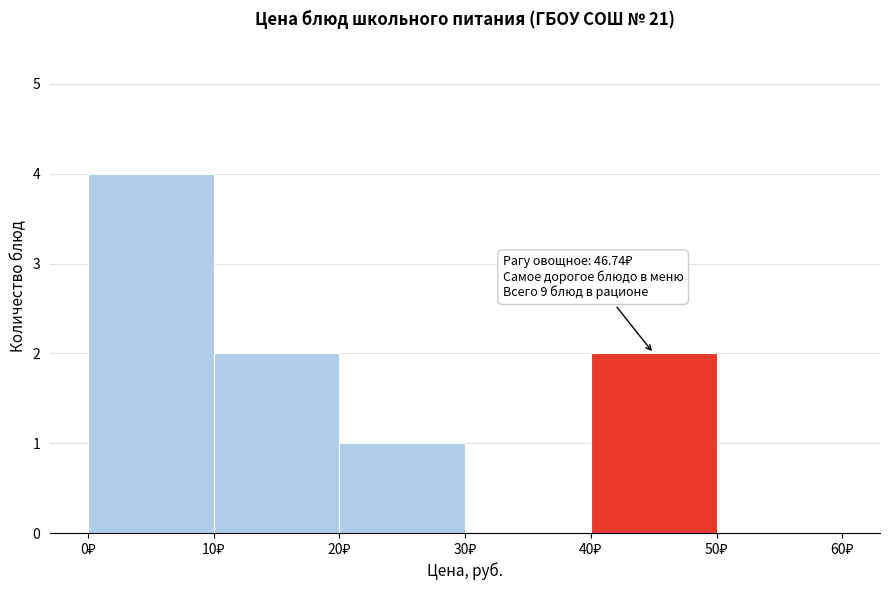

Which range on the x-axis has the tallest bar?

0 to 10